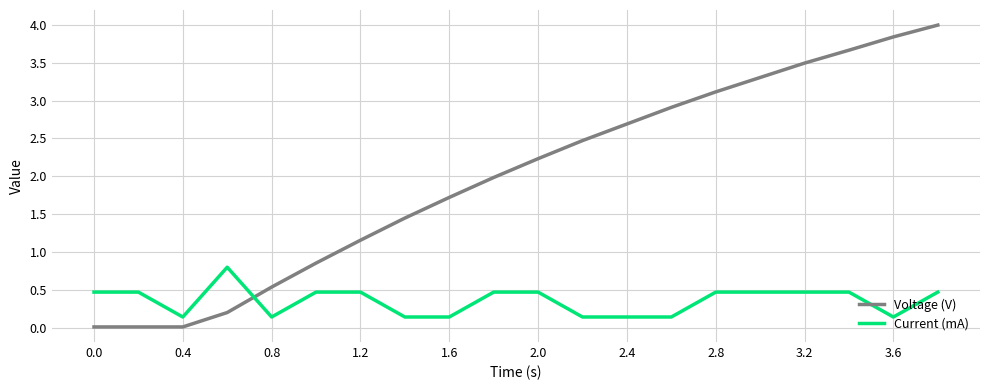

Which series has the widest spread of values?

Voltage (V)